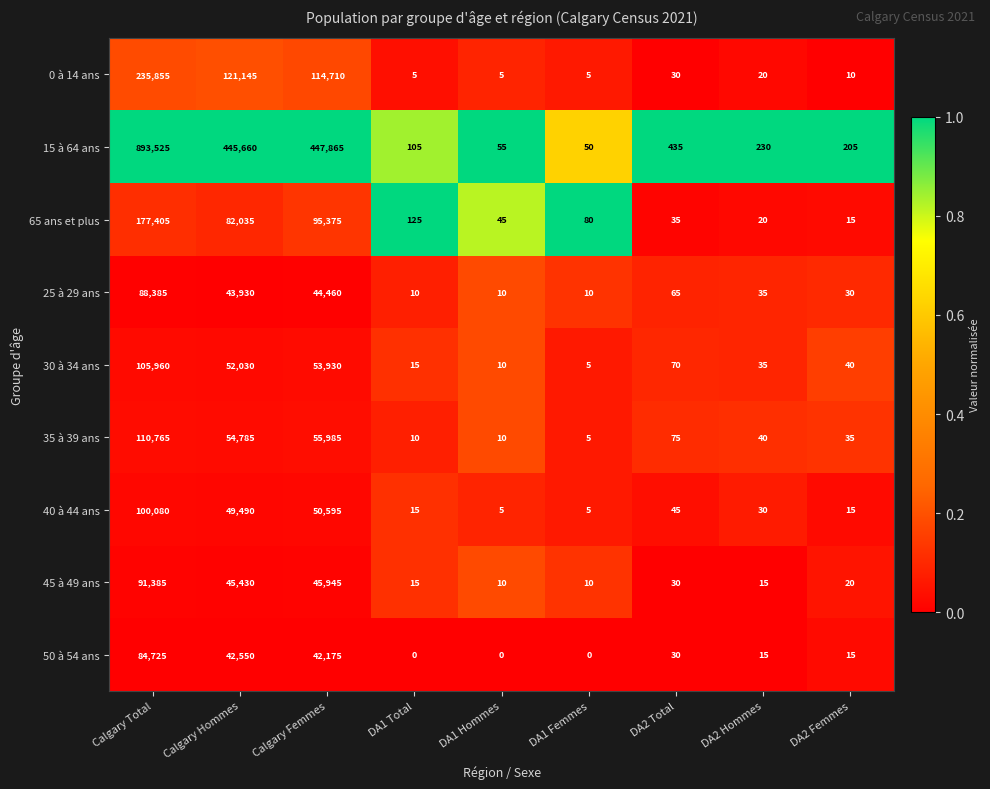

At which label is 0 à 14 ans closest to 117930?

Calgary Hommes